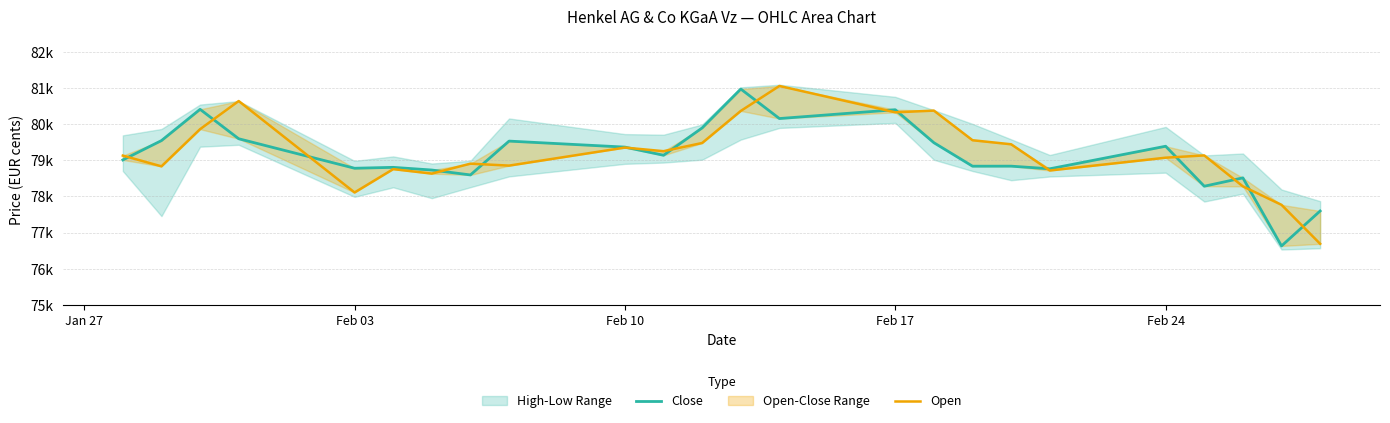

What position from the left is Feb 17?

15